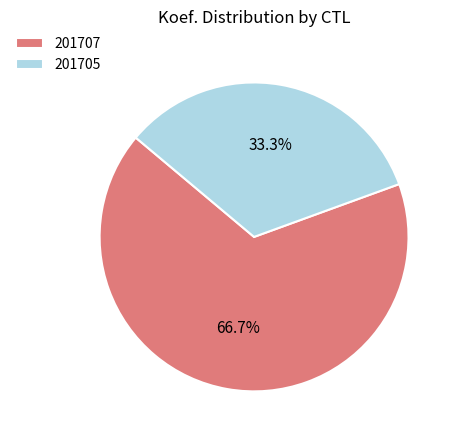

Which slice is the smallest?

201705